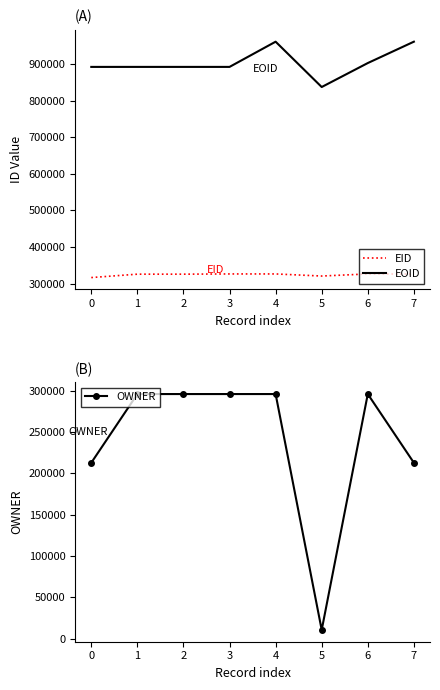

The value of OWNER at 0 is 119968. True or false?

False